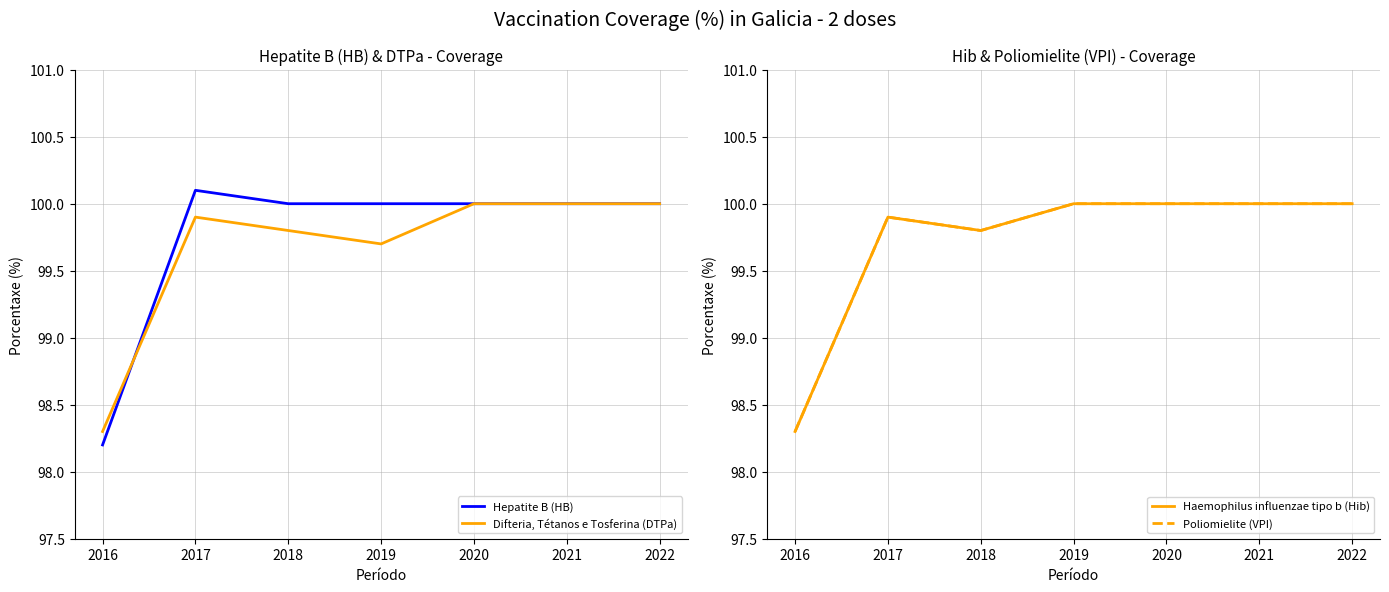

What is the average value of the Haemophilus influenzae tipo b (Hib) series?

99.7